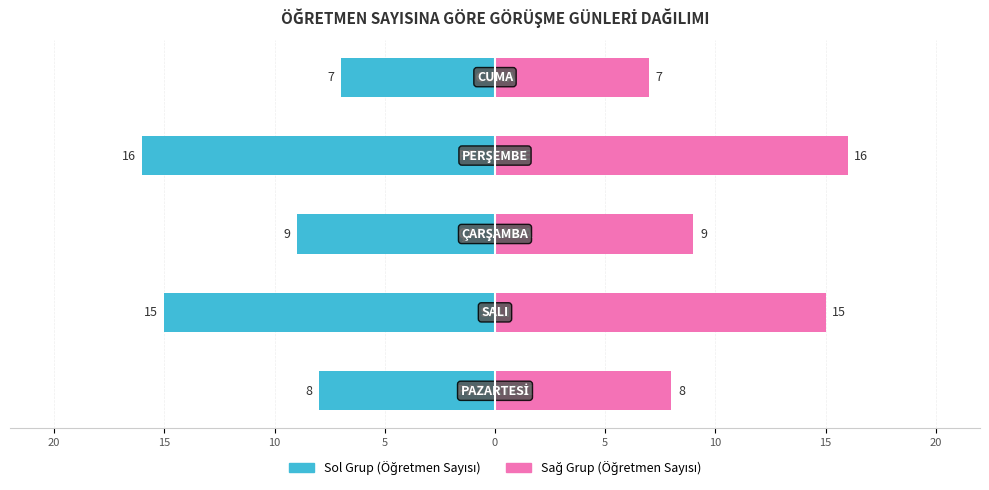

Reading left to right, what are all the values shown in this chart?

Öğretmen Sayısı (Sol): 20=-8	15=-15	10=-9	5=-16	0=-7
Öğretmen Sayısı (Sağ): 20=8	15=15	10=9	5=16	0=7